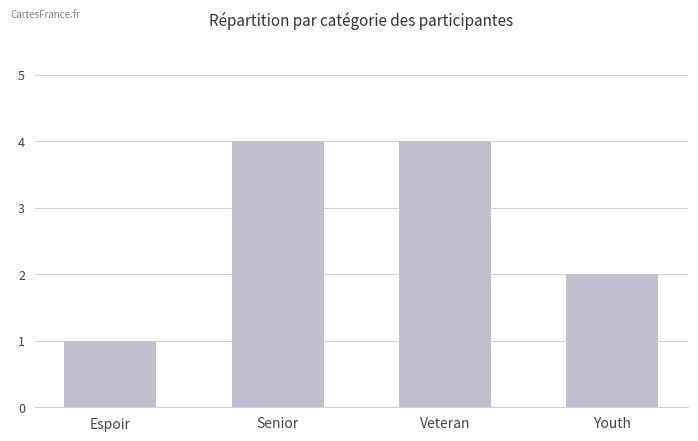

Where is the data nearest to the value 2?

Youth